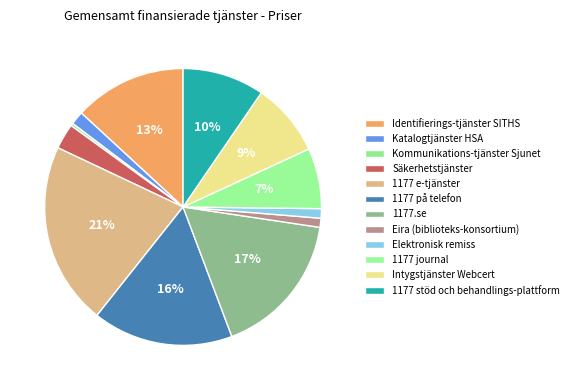

How many slices are in this pie chart?

12